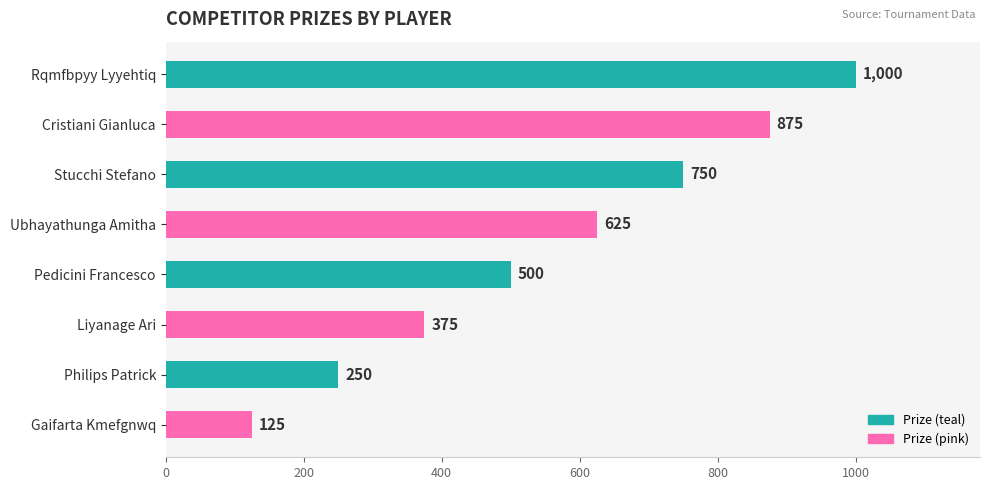

How many distinct data groups are displayed?

1